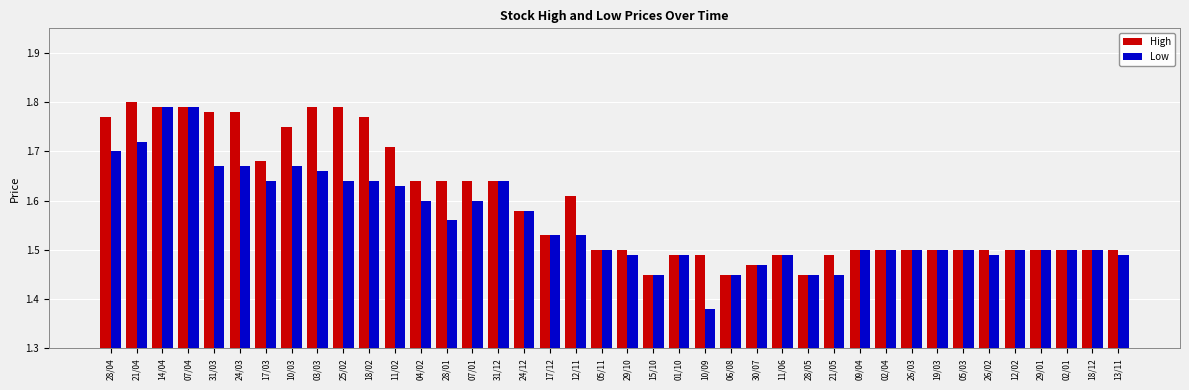

What is the difference between the maximum and minimum values in the Low series?

0.4